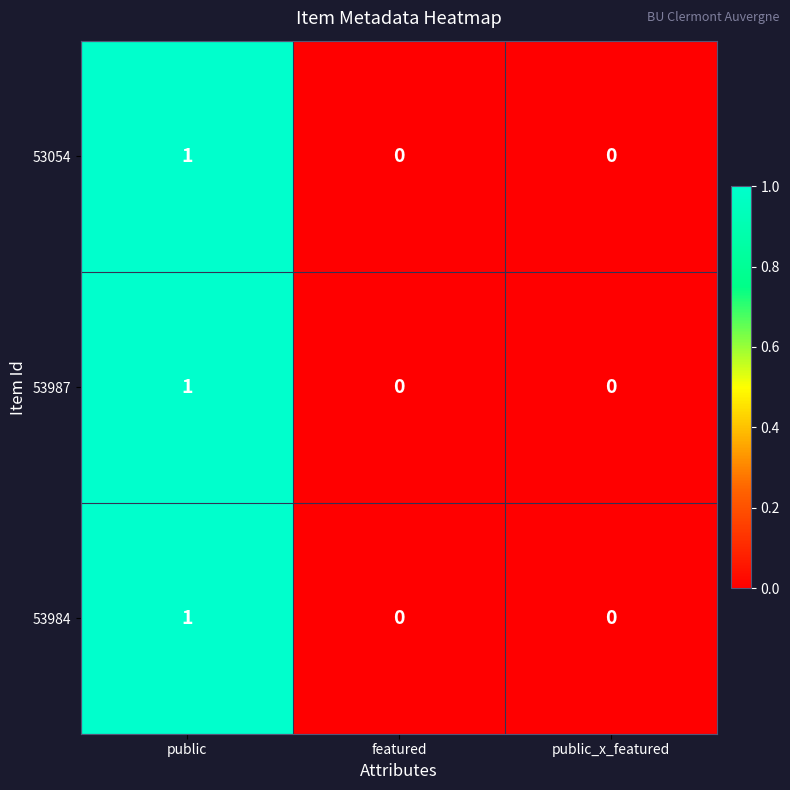

At which category is the sum across all series the highest?

public